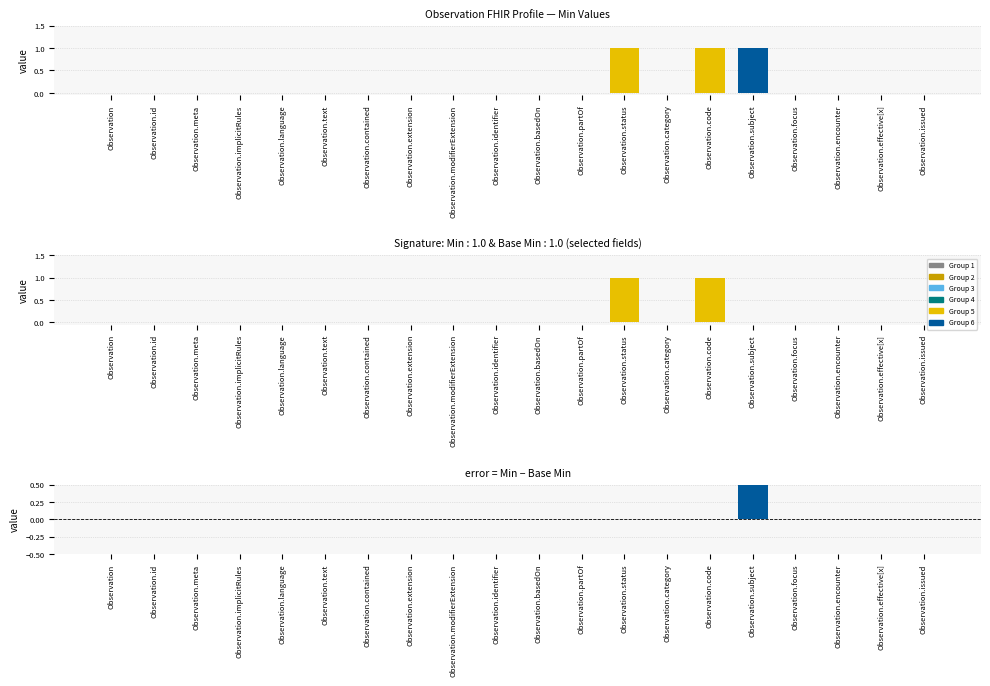

The value of Base Min at Observation.modifierExtension is 0. True or false?

False